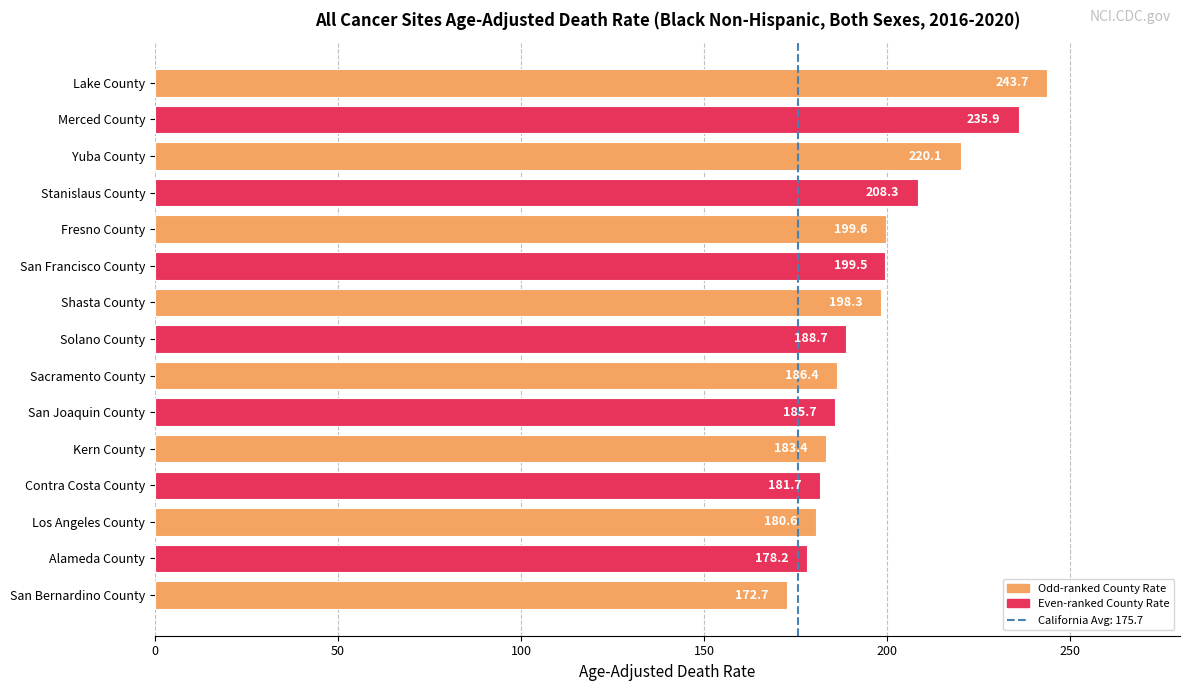

What is the maximum value shown in the chart?

243.7